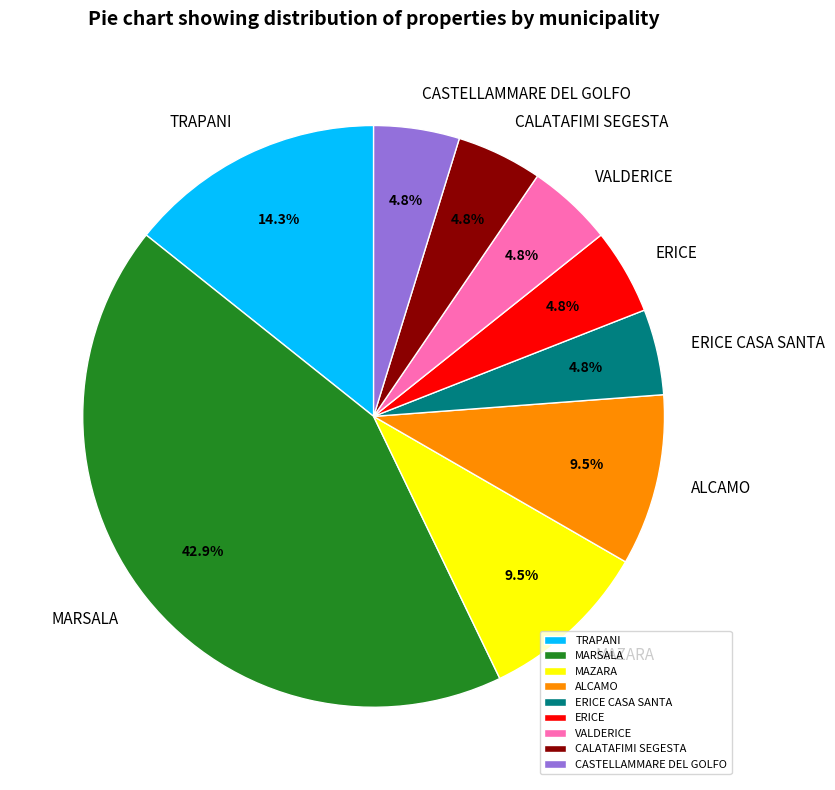

Between MAZARA and MARSALA, which is larger?

MARSALA